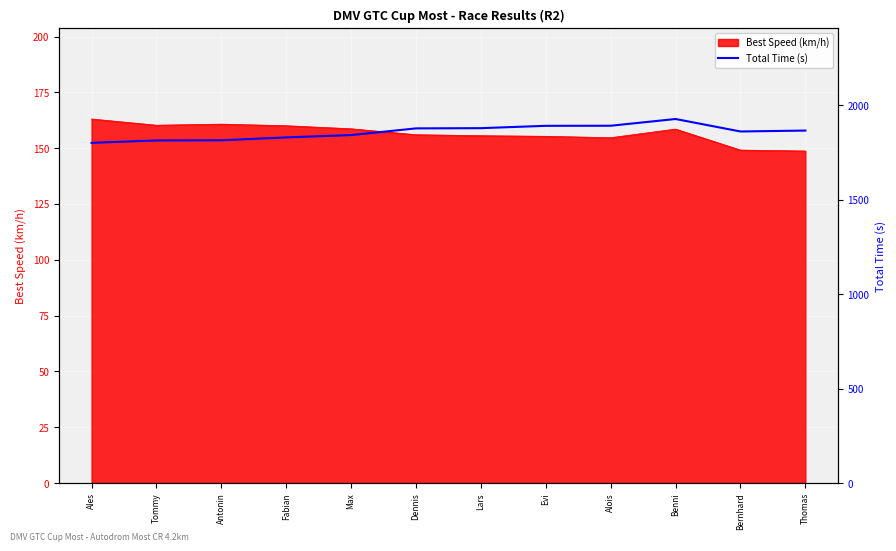

What is the value of the 9th point from the left?

1891.4